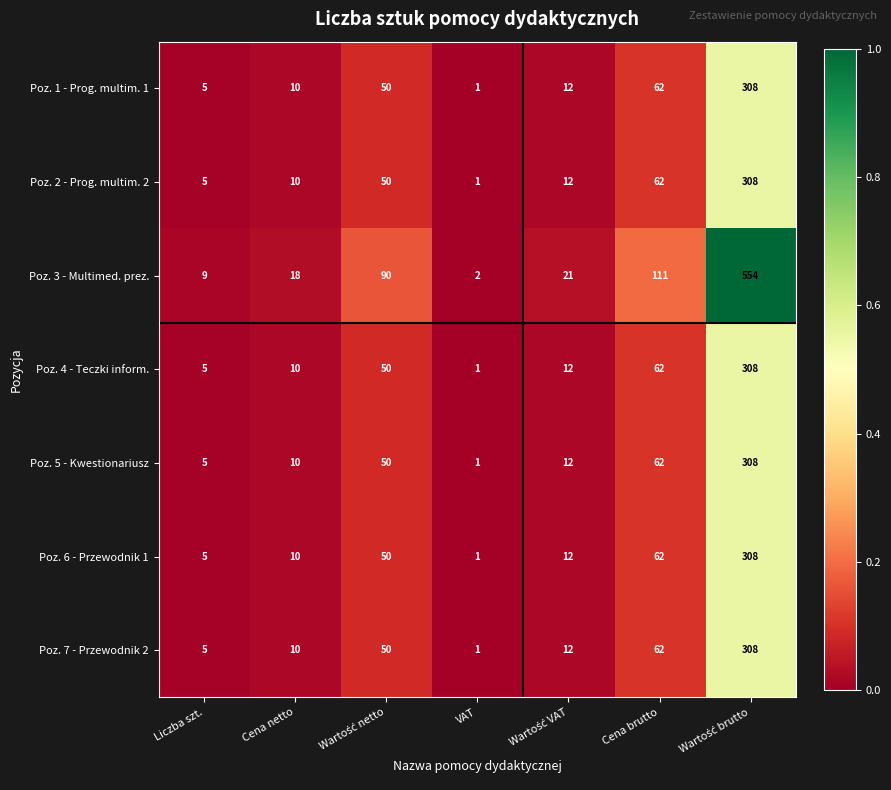

How many data points in Poz. 7 - Przewodnik 2 are less than 12?

3